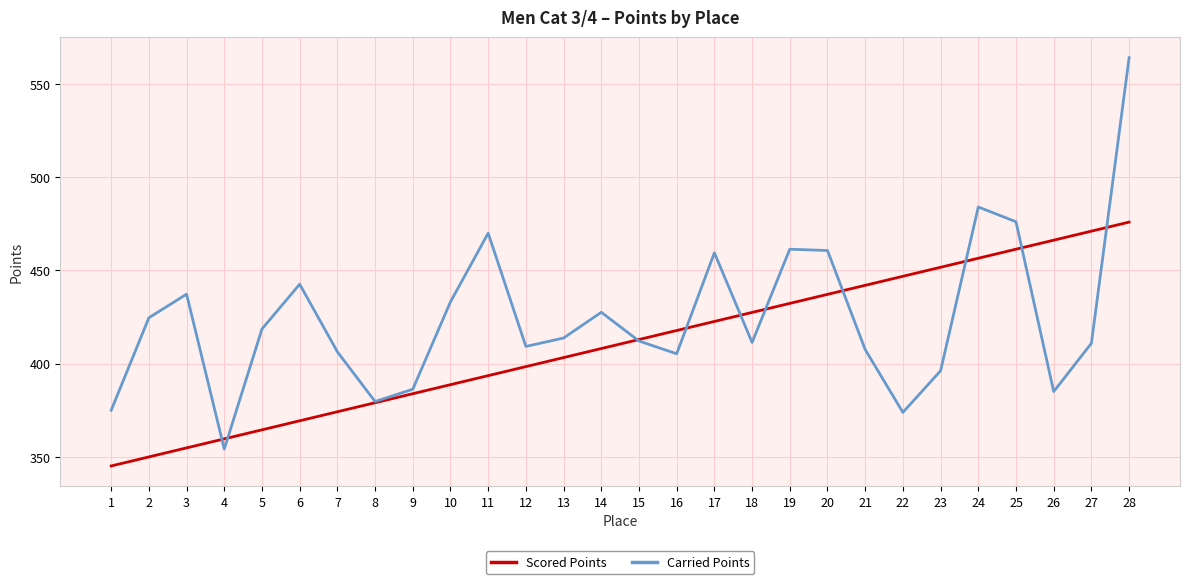

True or false: Carried Points and Scored Points cross at least once.

True